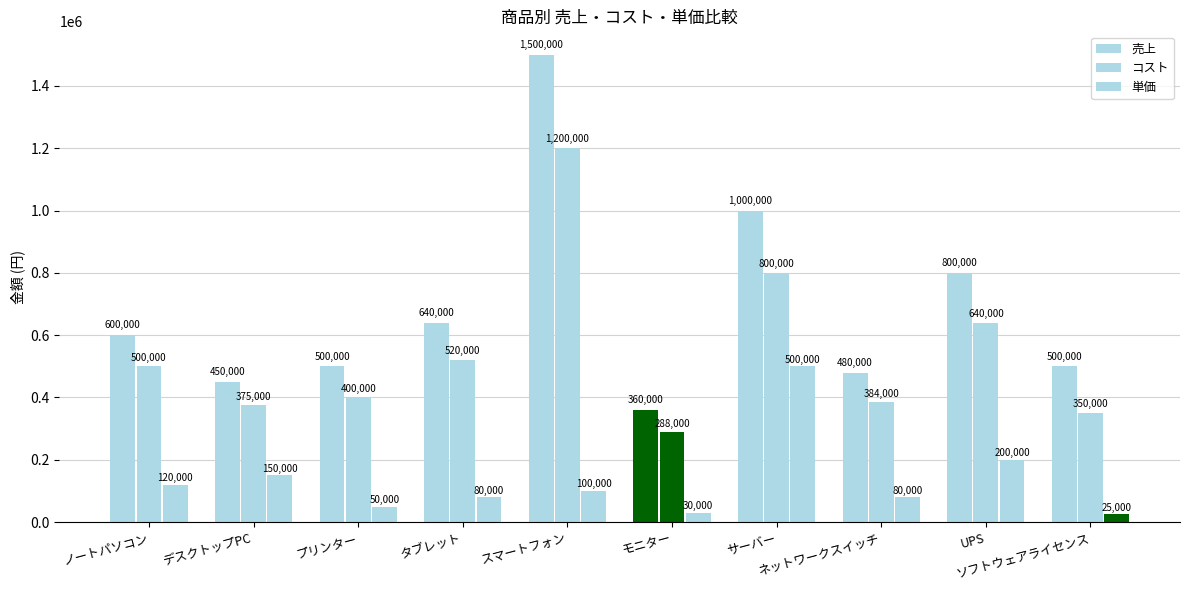

At which category does the chart reach its minimum across all series?

ソフトウェアライセンス